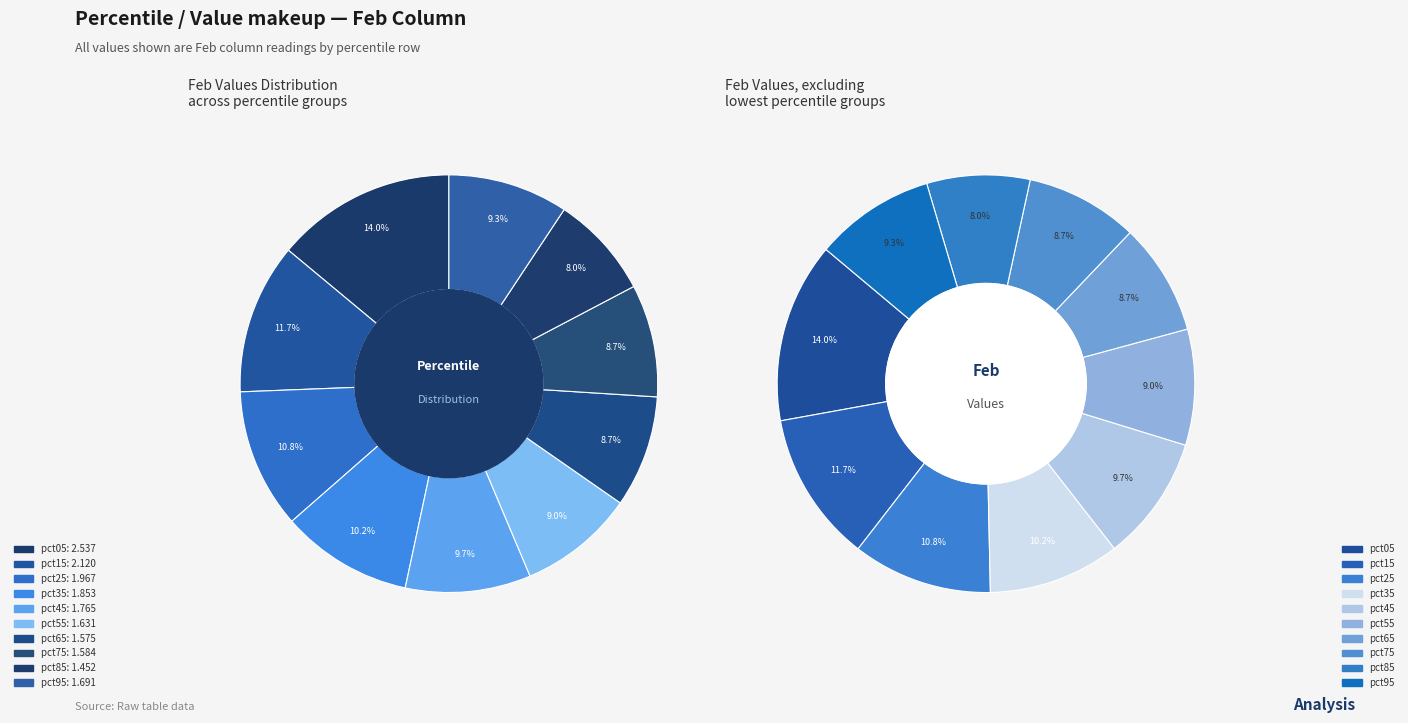

Is pct55 the majority of the pie?

No